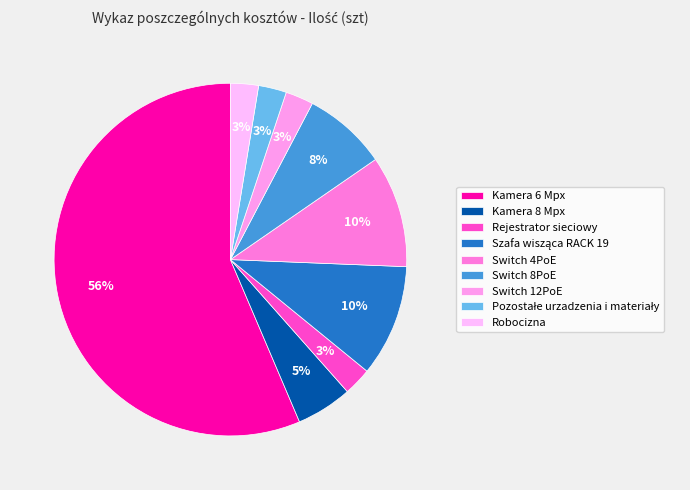

What is the change in value from Kamera 6 Mpx to Pozostałe urzadzenia i materiały?

-21